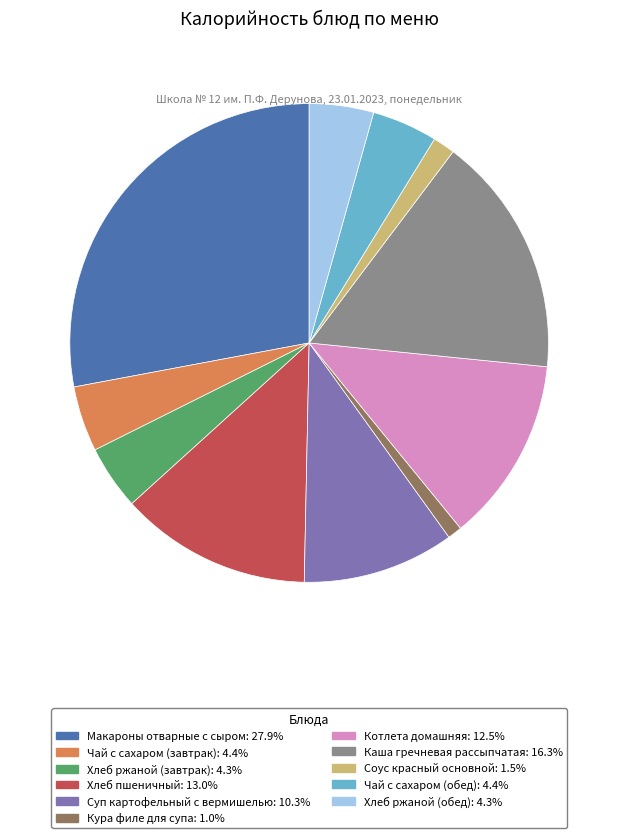

Which slice is the smallest?

Кура филе для супа